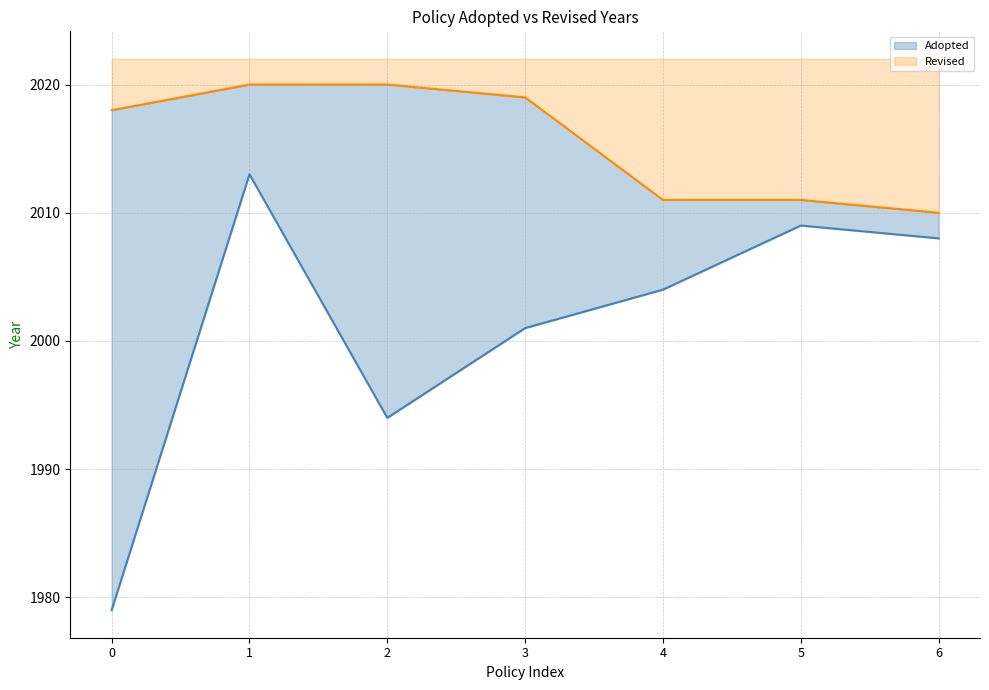

How many data points in Revised are above 2018?

3